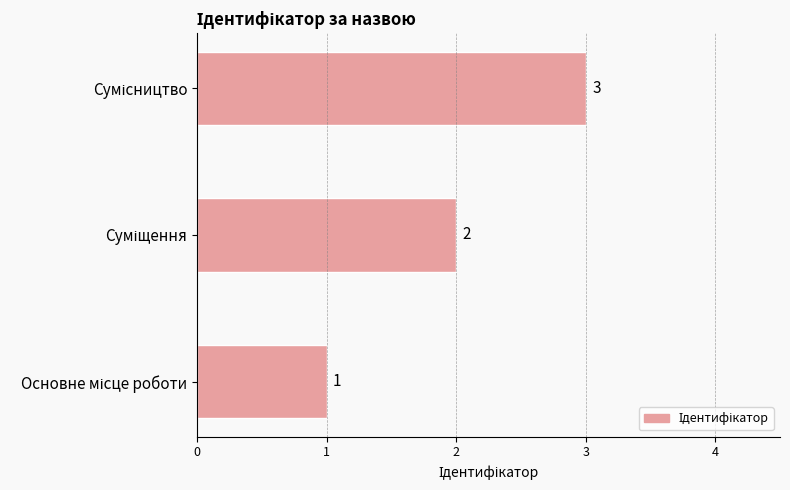

What is the maximum value shown in the chart?

3